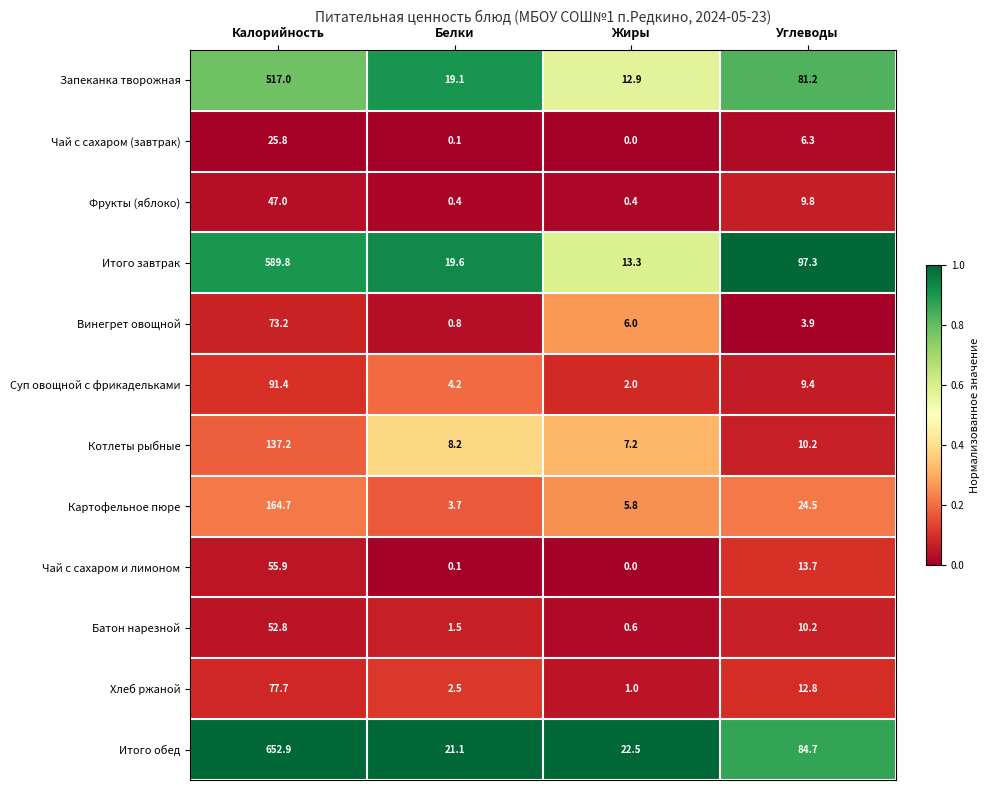

Read the Котлеты рыбные value at Калорийность.

137.2